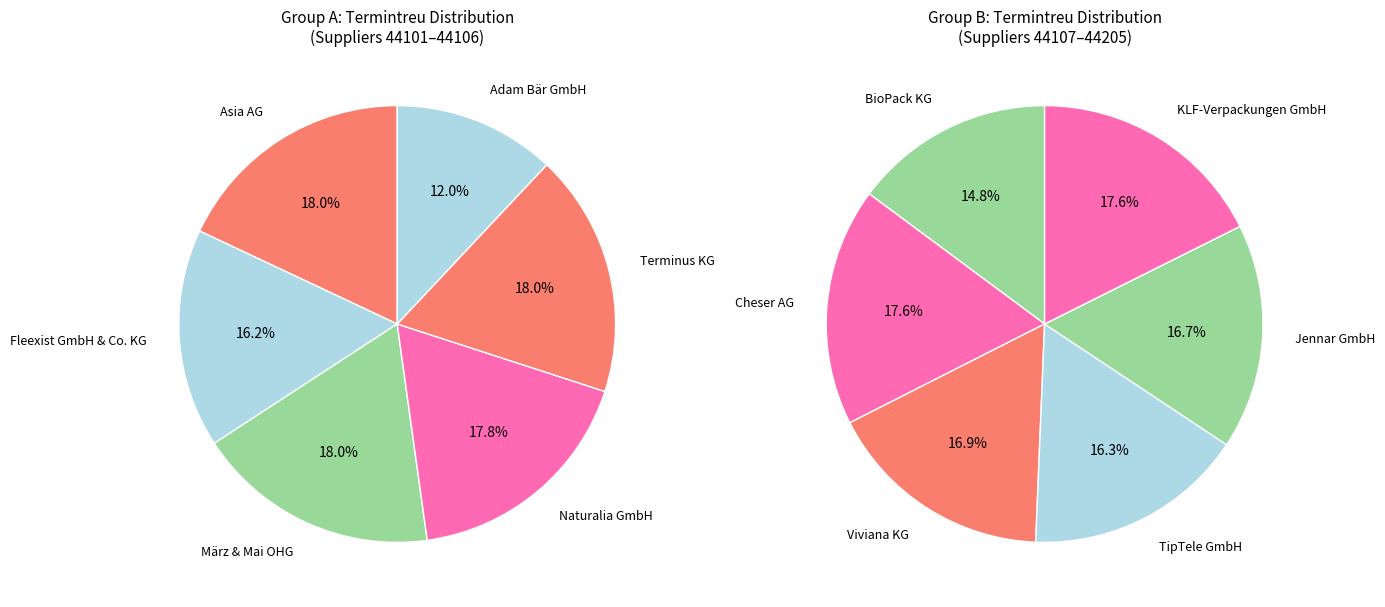

How many slices are in this pie chart?

12